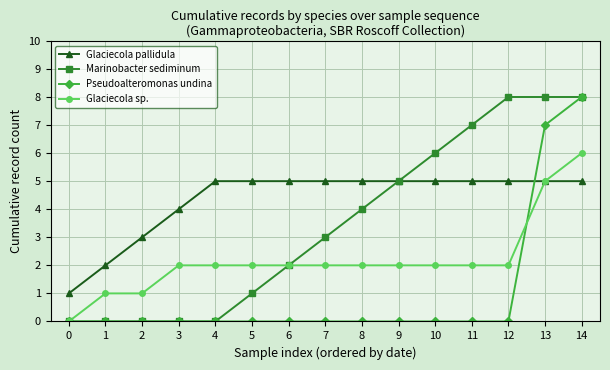

Does the chart have visible grid lines?

Yes